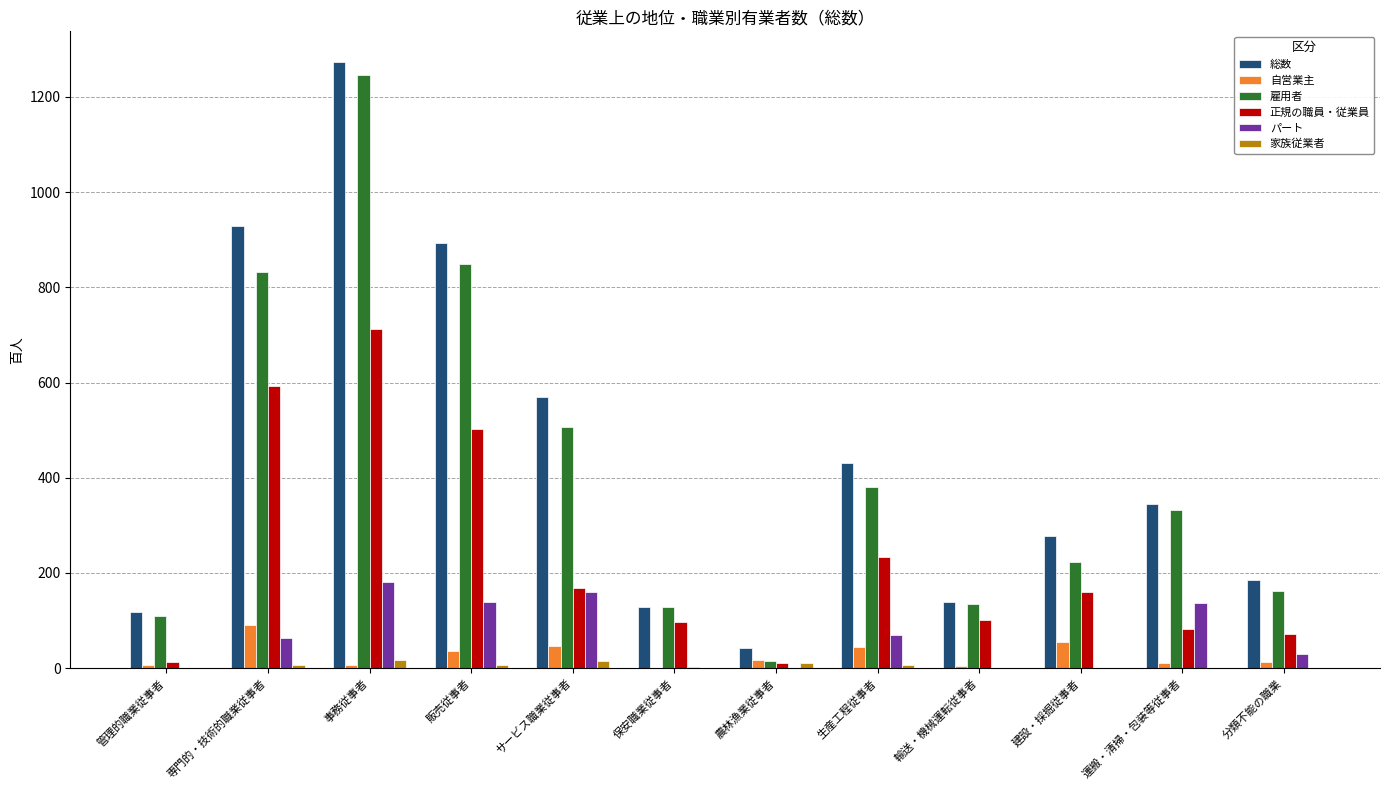

How many distinct data groups are displayed?

6